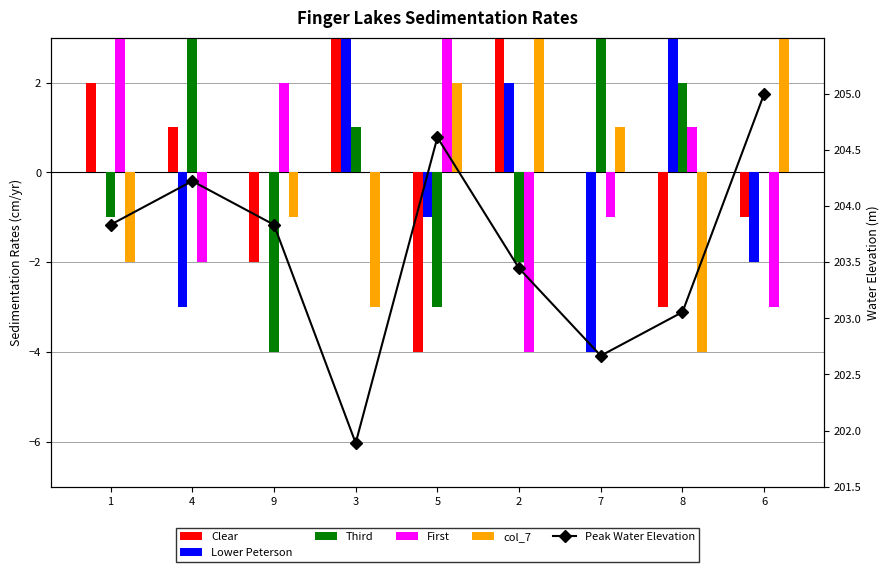

What is the difference between the second highest and minimum values in the First series?

7.0